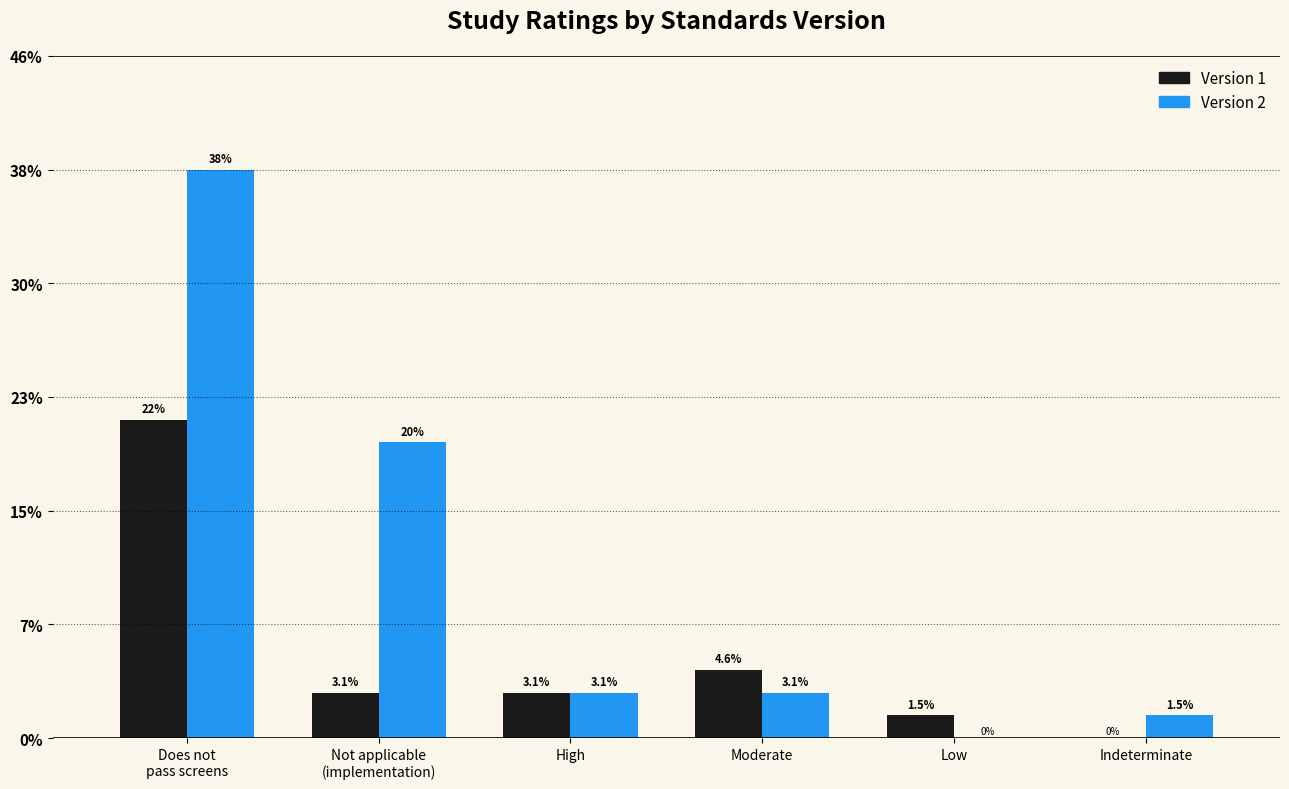

Which has a higher value, Low or Moderate?

Moderate